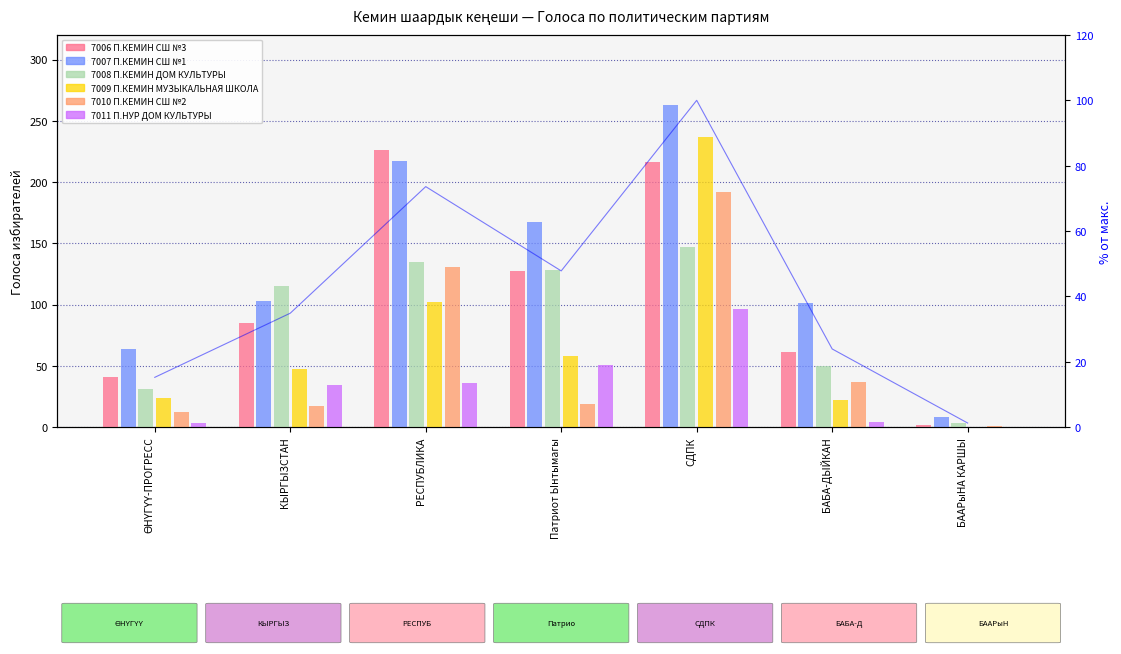

Reading left to right, transcribe all the data shown in this chart.

7006 П.КЕМИН СШ №3: ӨНҮГҮҮ-ПРОГРЕСС=41	КЫРГЫЗСТАН=85	РЕСПУБЛИКА=226	Патриот Ынтымагы=127	СДПК=216	БАБА-ДЫЙКАН=61	БААРыНА КАРШЫ=2
7007 П.КЕМИН СШ №1: ӨНҮГҮҮ-ПРОГРЕСС=64	КЫРГЫЗСТАН=103	РЕСПУБЛИКА=217	Патриот Ынтымагы=167	СДПК=263	БАБА-ДЫЙКАН=101	БААРыНА КАРШЫ=8
7008 П.КЕМИН ДОМ КУЛЬТУРЫ: ӨНҮГҮҮ-ПРОГРЕСС=31	КЫРГЫЗСТАН=115	РЕСПУБЛИКА=135	Патриот Ынтымагы=128	СДПК=147	БАБА-ДЫЙКАН=50	БААРыНА КАРШЫ=3
7009 П.КЕМИН МУЗЫКАЛЬНАЯ ШКОЛА: ӨНҮГҮҮ-ПРОГРЕСС=24	КЫРГЫЗСТАН=47	РЕСПУБЛИКА=102	Патриот Ынтымагы=58	СДПК=237	БАБА-ДЫЙКАН=22	БААРыНА КАРШЫ=0
7010 П.КЕМИН СШ №2: ӨНҮГҮҮ-ПРОГРЕСС=12	КЫРГЫЗСТАН=17	РЕСПУБЛИКА=131	Патриот Ынтымагы=19	СДПК=192	БАБА-ДЫЙКАН=37	БААРыНА КАРШЫ=1
7011 П.НУР ДОМ КУЛЬТУРЫ: ӨНҮГҮҮ-ПРОГРЕСС=3	КЫРГЫЗСТАН=34	РЕСПУБЛИКА=36	Патриот Ынтымагы=51	СДПК=96	БАБА-ДЫЙКАН=4	БААРыНА КАРШЫ=0